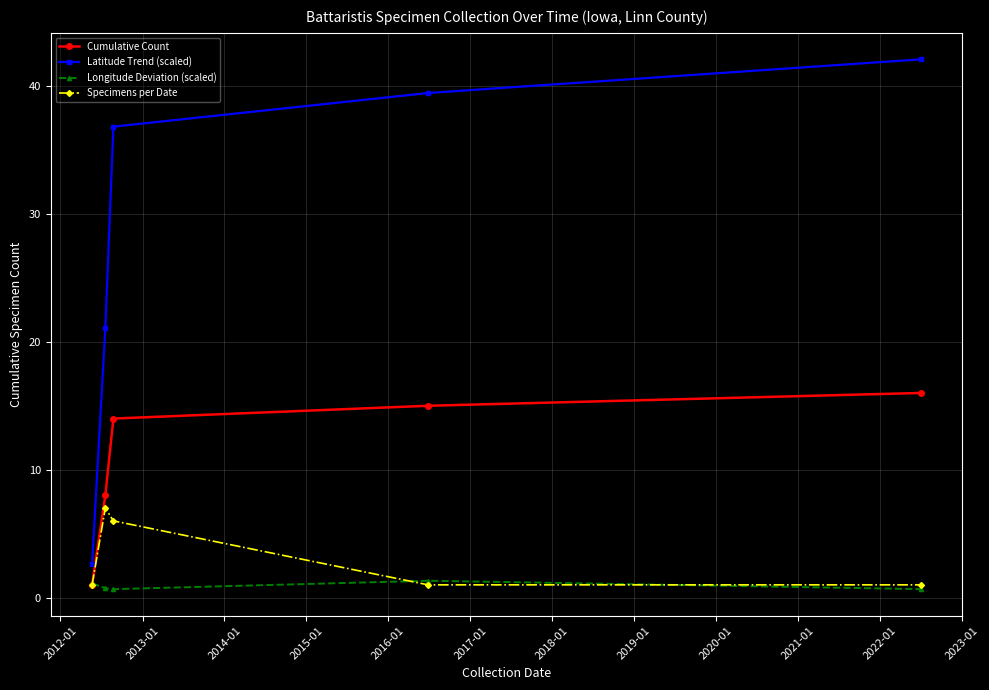

What is the maximum value shown in the chart?

42.1